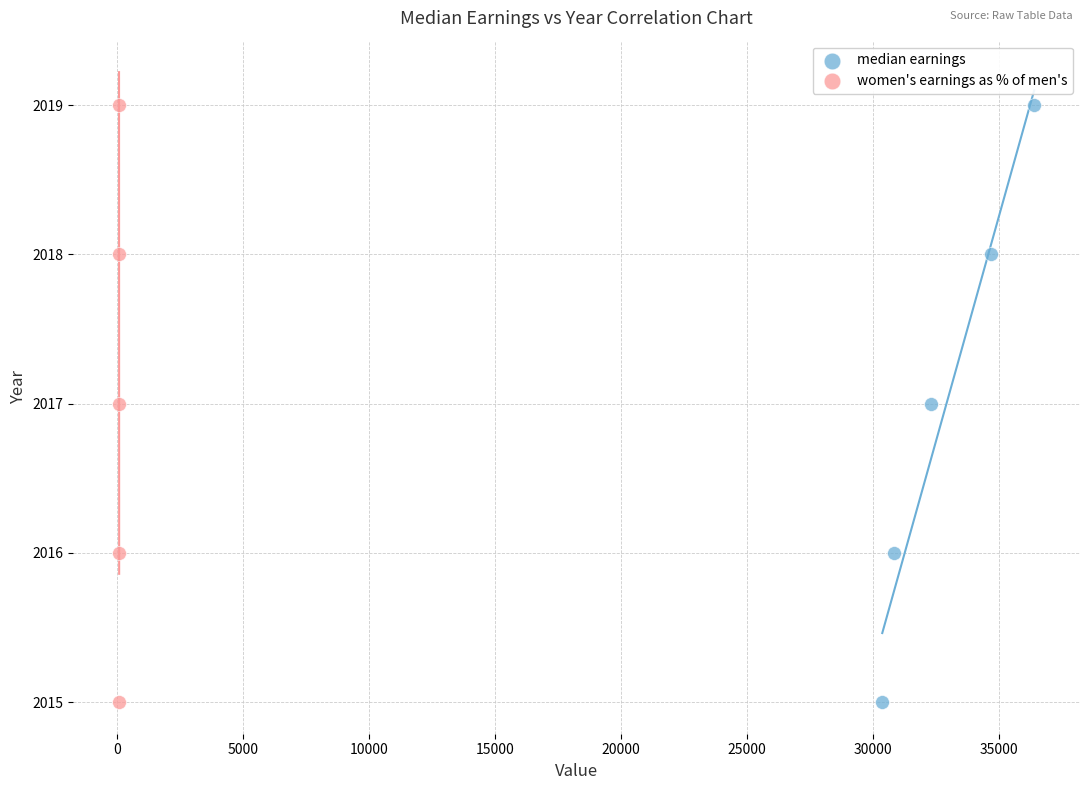

What are all the series names shown in the legend?

median earnings, women's earnings as % of men's